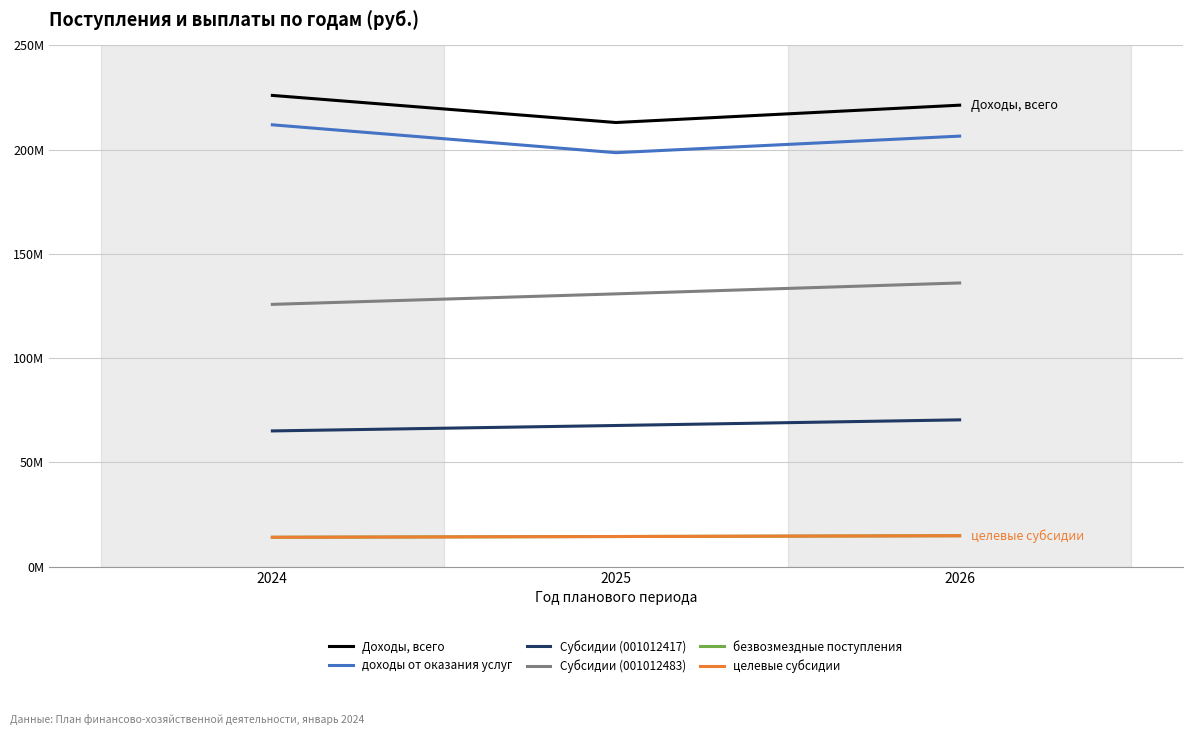

At which category is the sum across all series the highest?

2026